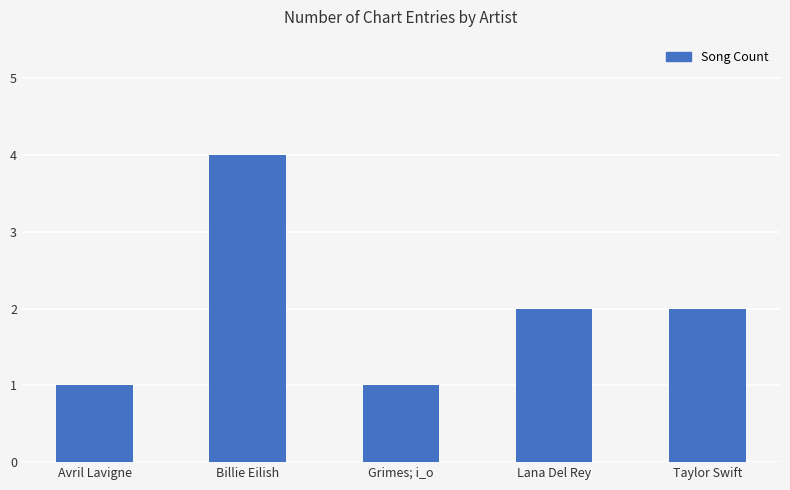

What is the greatest value displayed?

4